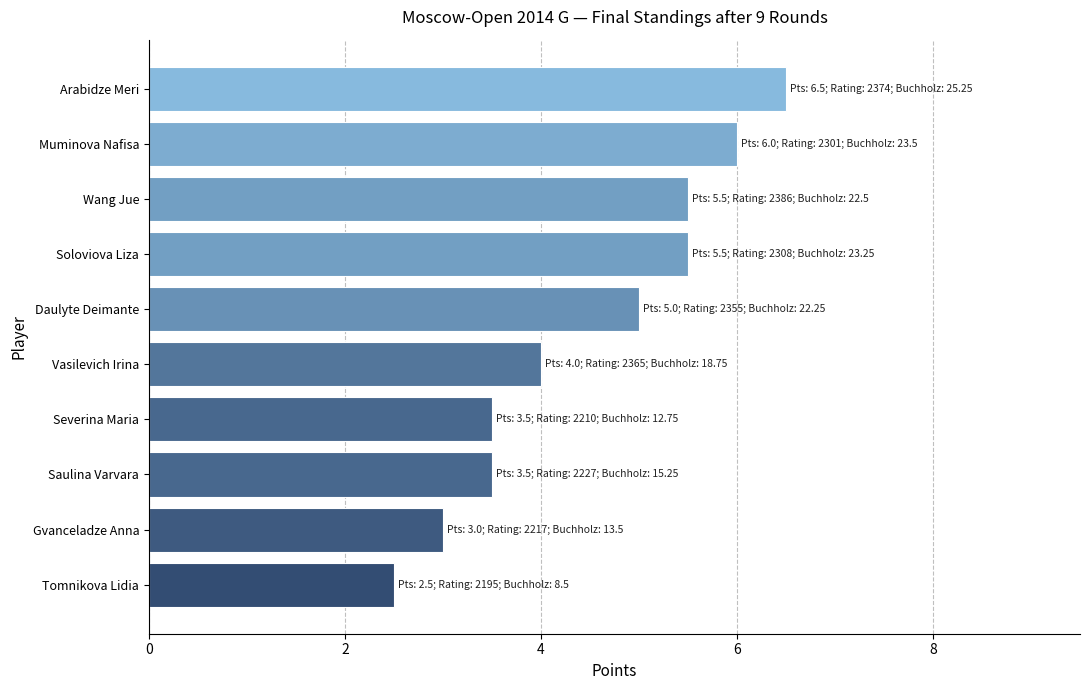

Approximately how many times larger is the value at Tomnikova Lidia compared to Vasilevich Irina?

0.6